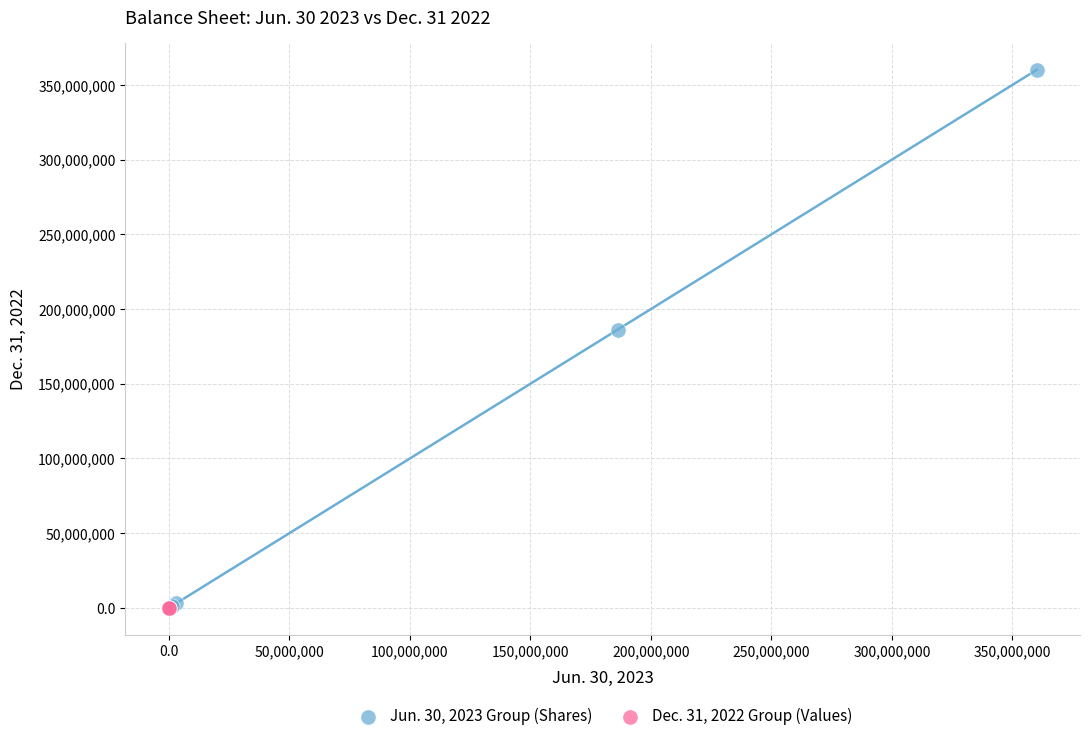

Which series reaches the maximum Y coordinate?

Jun. 30, 2023 Group (Shares)